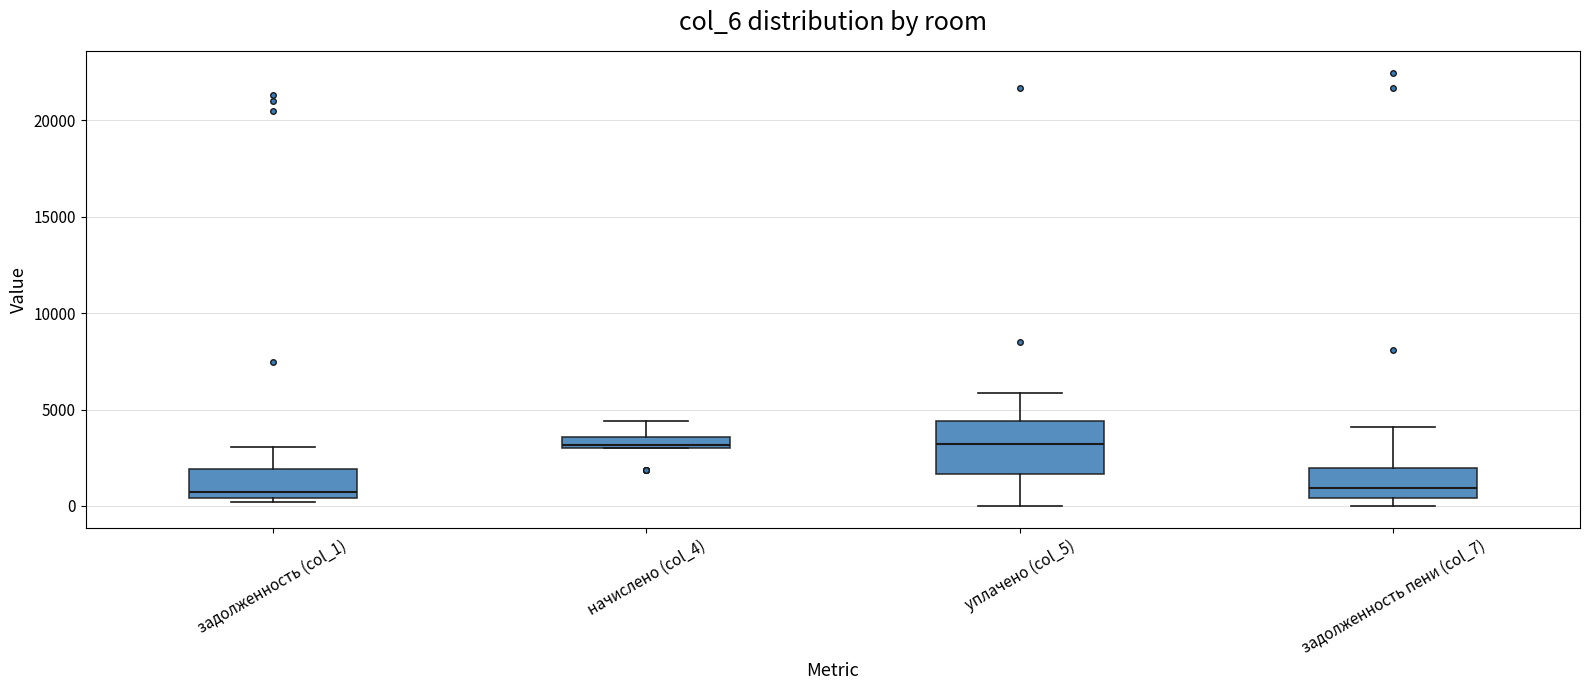

Where does the upper whisker of the box for уплачено (col_5) end on the y-axis? The values are not printed on the chart, so give them approximately, as read against the axis.

6000